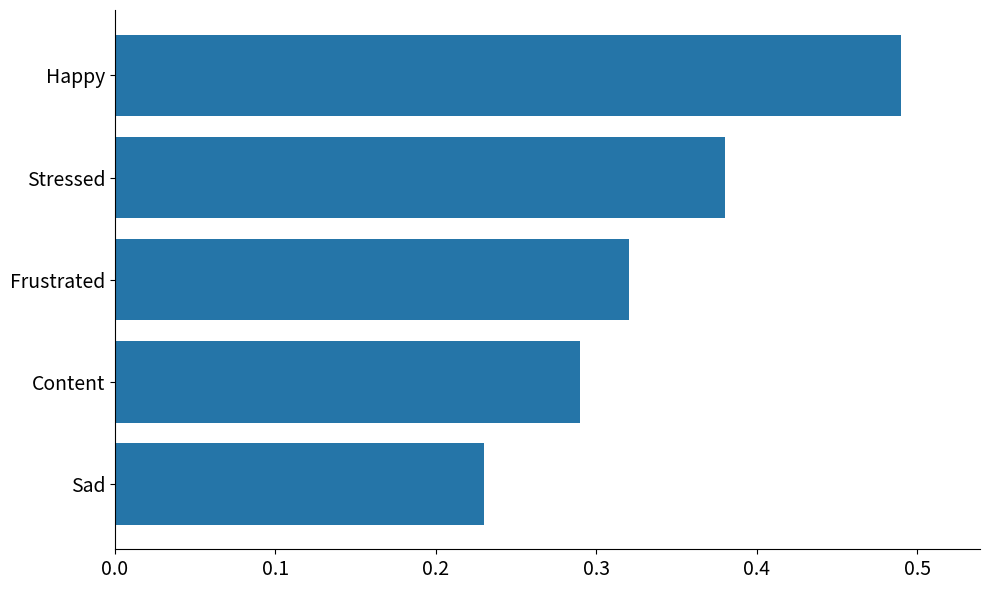

Rank the categories by value from lowest to highest.

Sad, Content, Frustrated, Stressed, Happy